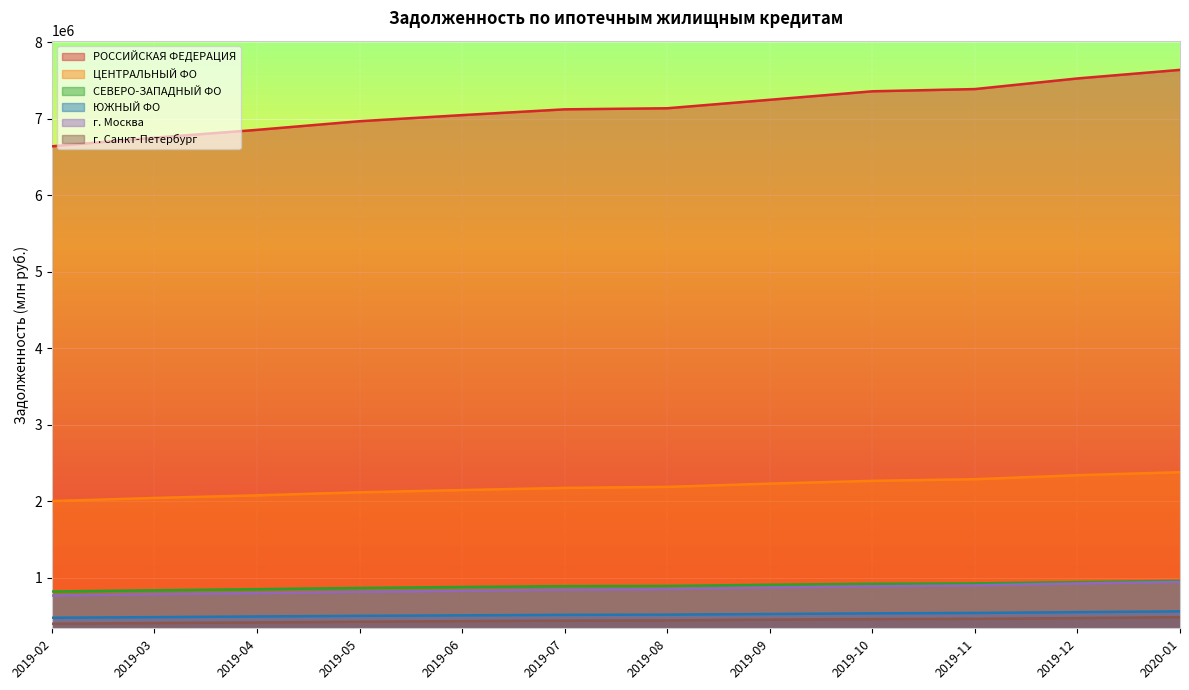

What is the value of the г. Санкт-Петербург point at the 2nd from the left?

404711